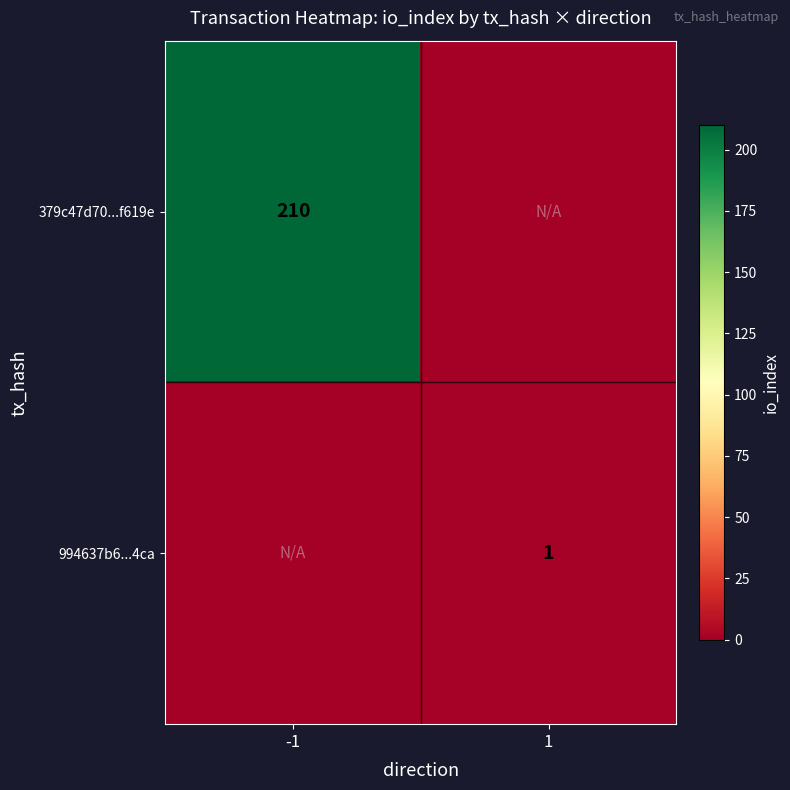

The value of 994637b6...4ca at 1 is 1. True or false?

True